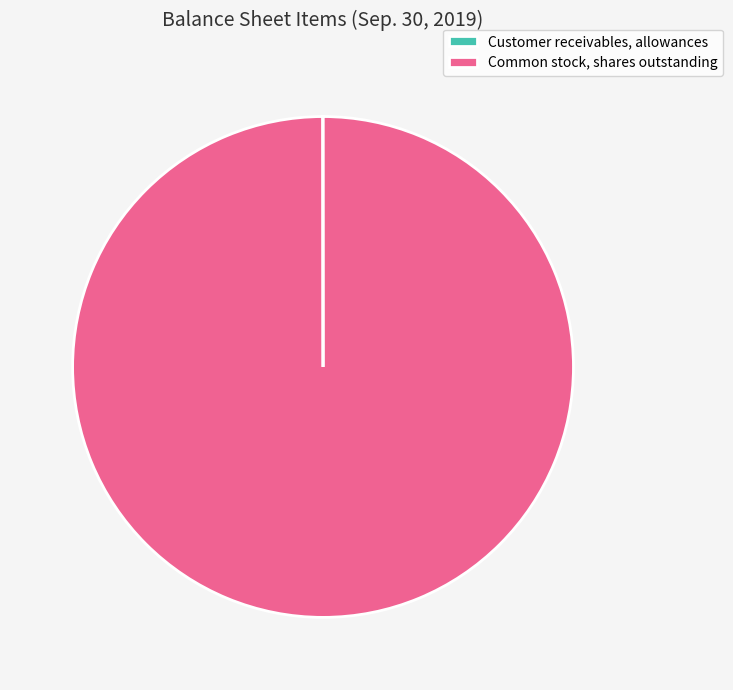

Which category has the biggest portion of the pie?

Common stock, shares outstanding